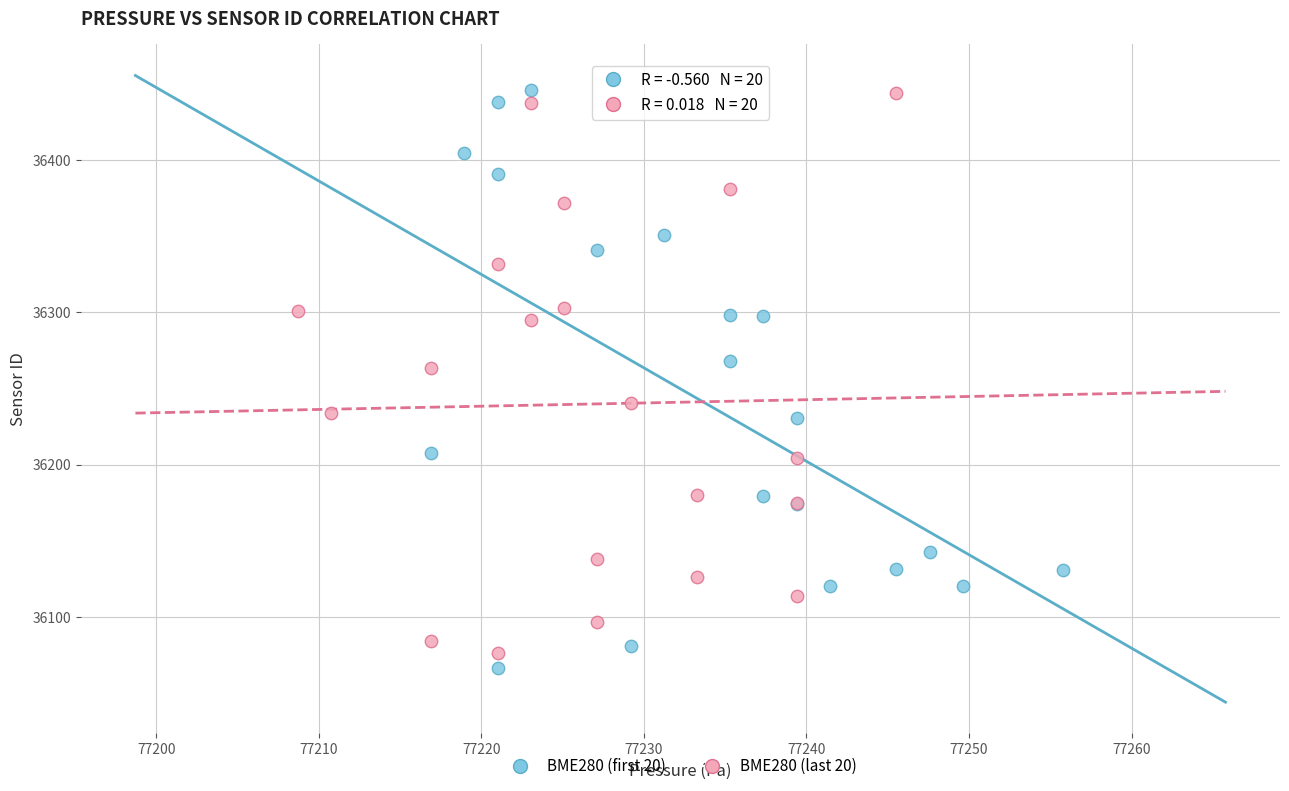

What are all the series names shown in the legend?

BME280 (first 20), BME280 (last 20)